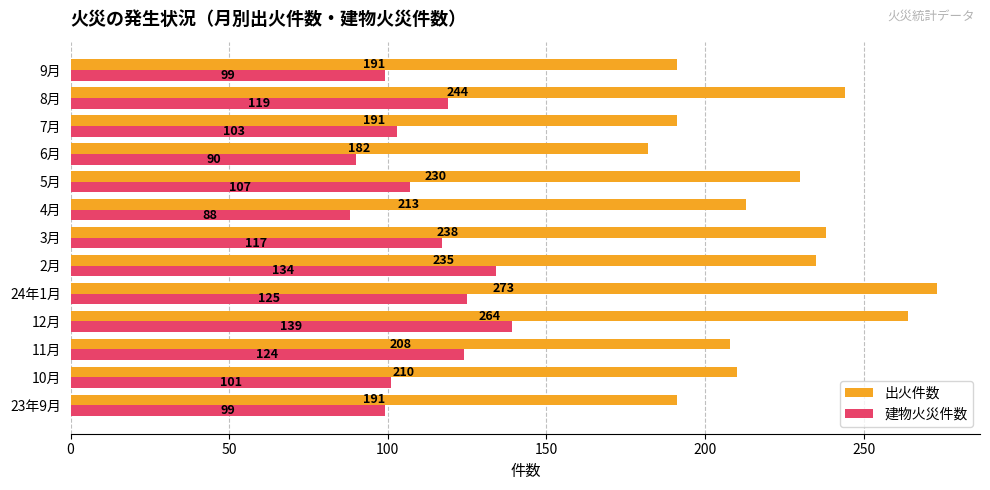

Which series has the largest range (max minus min)?

出火件数